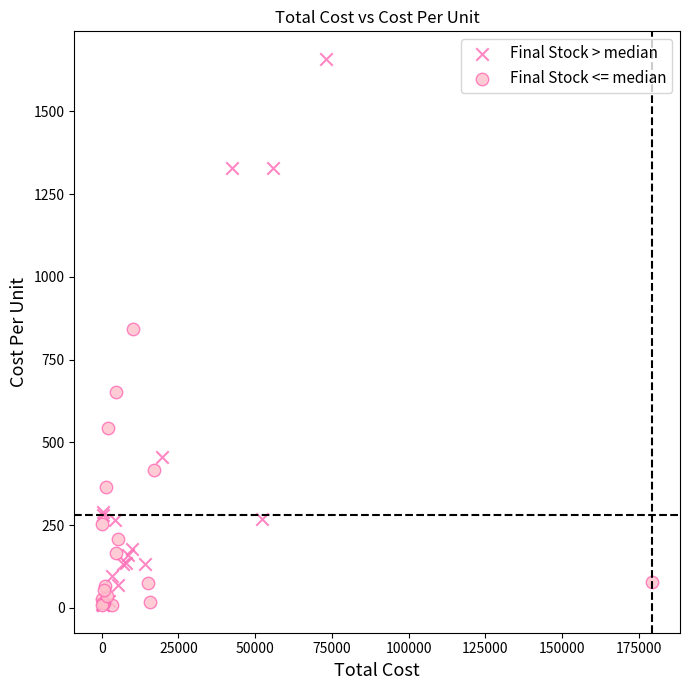

Which series contains the highest Y value?

Final Stock > median